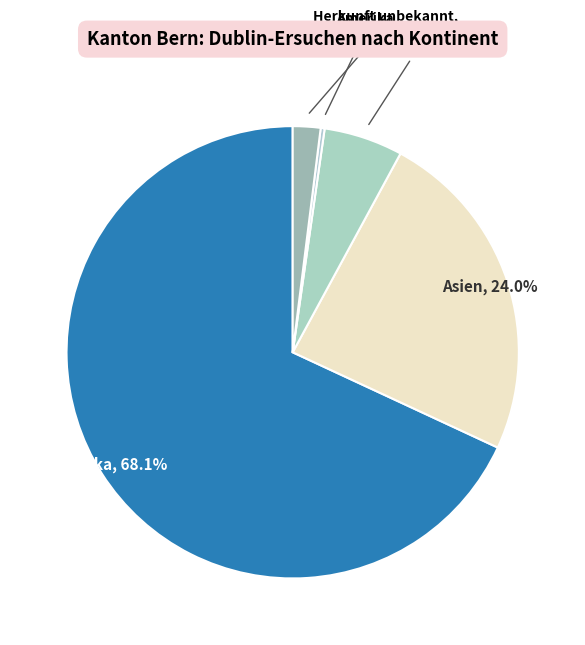

Which slice is the smallest?

Amerika